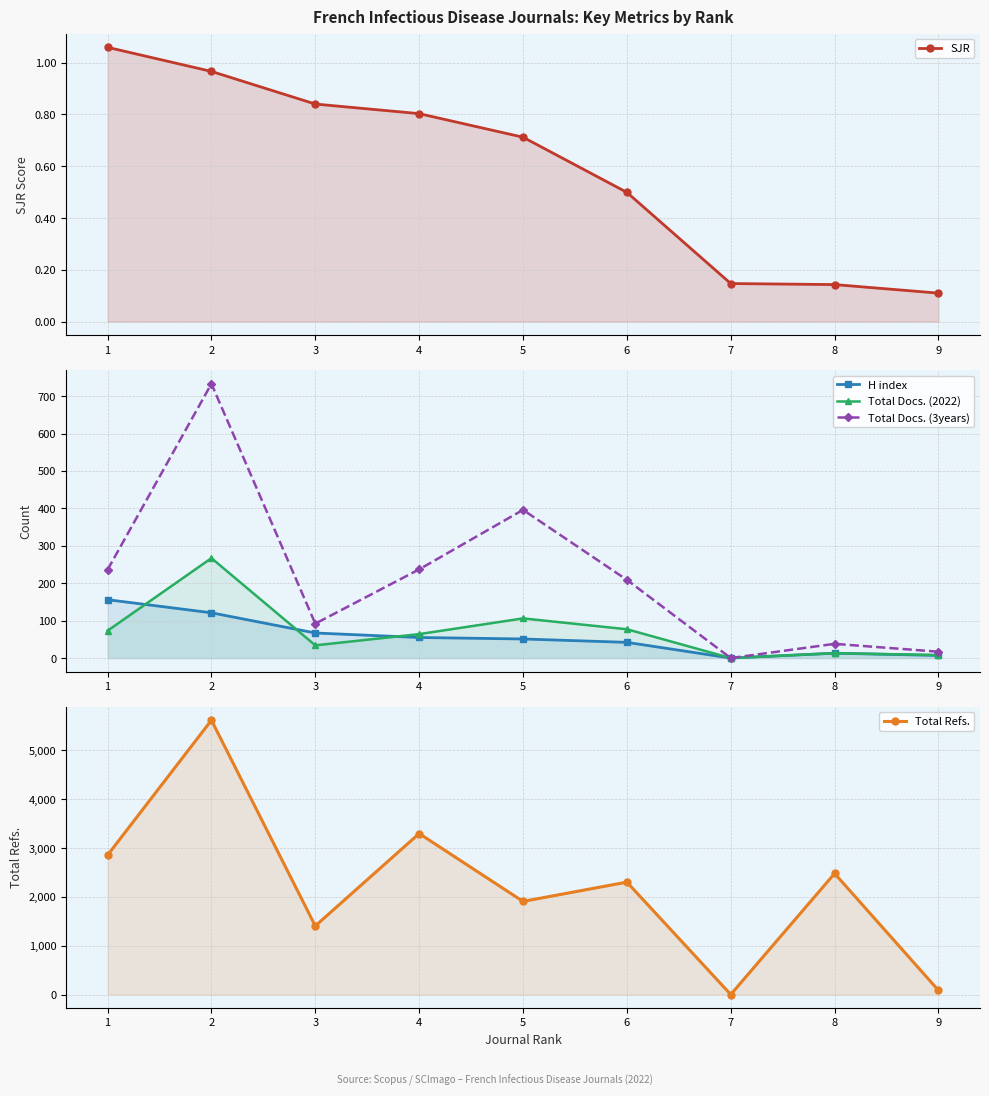

What is the minimum value for SJR?

0.1